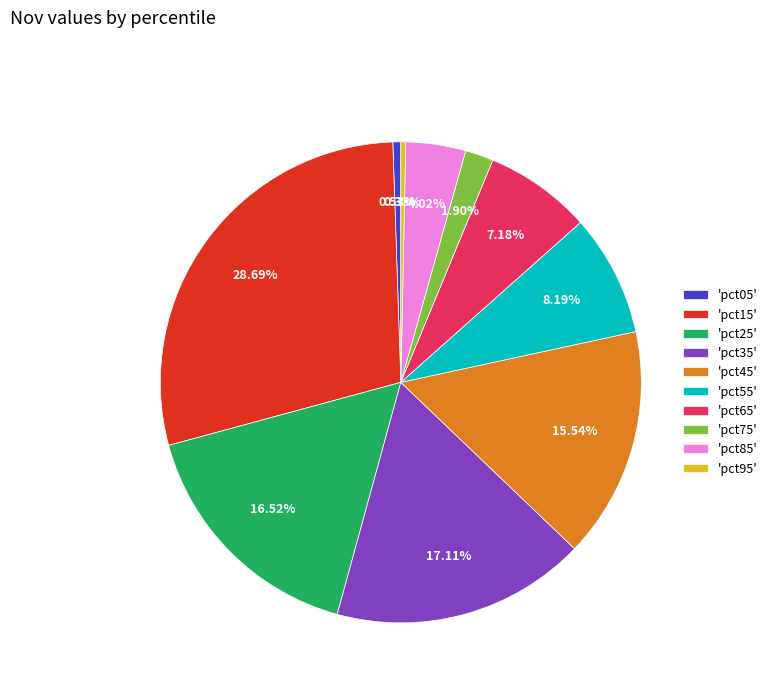

How many slices are in this pie chart?

10